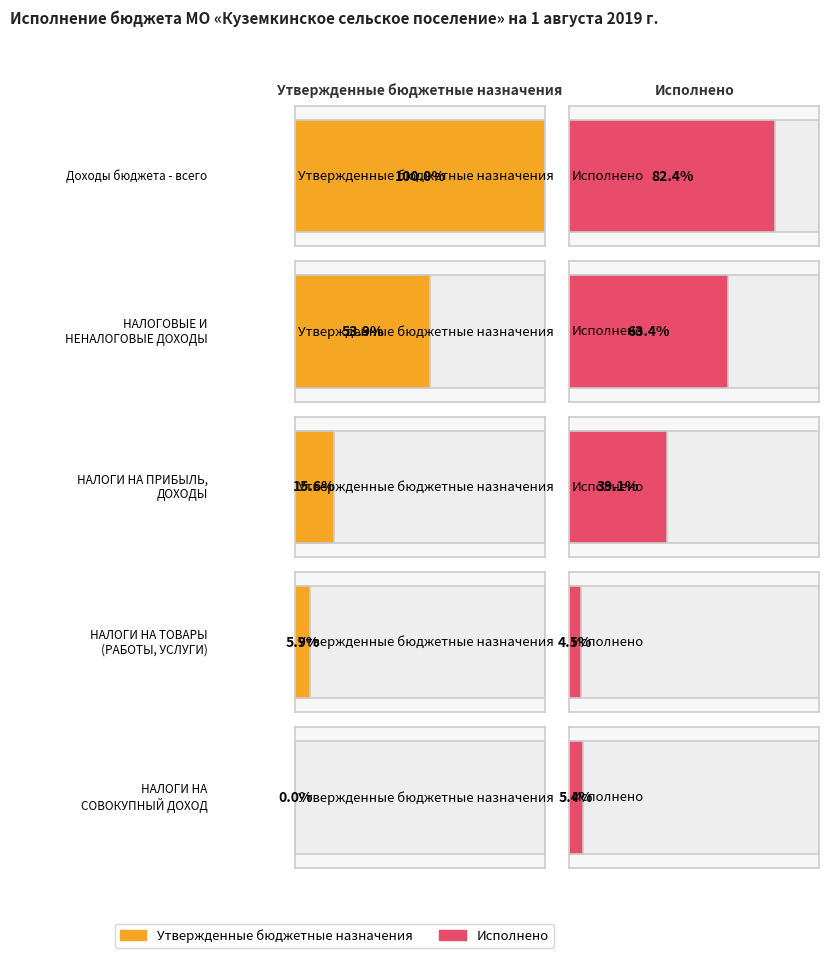

Reading left to right, what are all the values shown in this chart?

Утвержденные бюджетные назначения: Доходы бюджета - всего=23073340.0	НАЛОГОВЫЕ И НЕНАЛОГОВЫЕ ДОХОДЫ=12432600.0	НАЛОГИ НА ПРИБЫЛЬ, ДОХОДЫ=3598100.0	НАЛОГИ НА ТОВАРЫ (РАБОТЫ, УСЛУГИ)=1364200.0	НАЛОГИ НА СОВОКУПНЫЙ ДОХОД=0.0
Исполнено: Доходы бюджета - всего=19003315.3	НАЛОГОВЫЕ И НЕНАЛОГОВЫЕ ДОХОДЫ=14623677.4	НАЛОГИ НА ПРИБЫЛЬ, ДОХОДЫ=9033012.7	НАЛОГИ НА ТОВАРЫ (РАБОТЫ, УСЛУГИ)=1043576.2	НАЛОГИ НА СОВОКУПНЫЙ ДОХОД=1238259.1